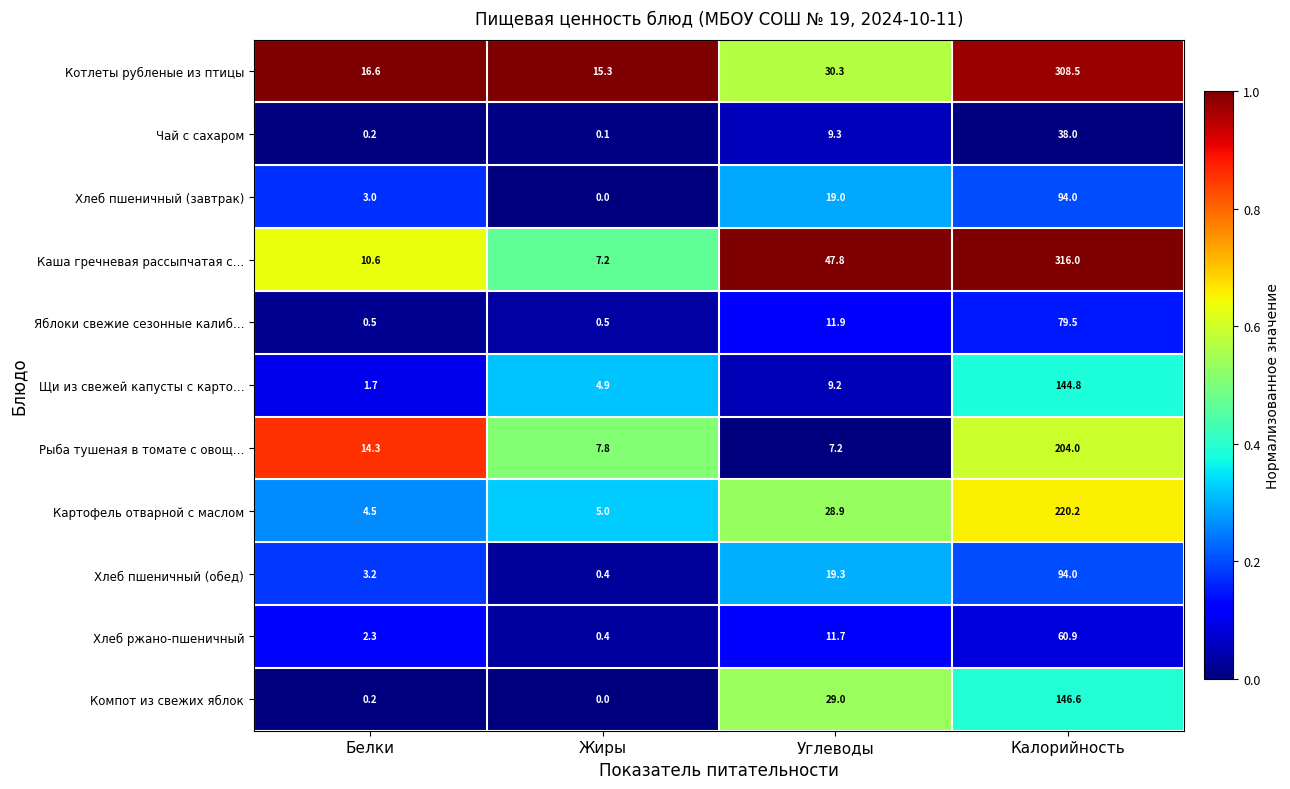

The value of Каша гречневая рассыпчатая с… at Углеводы is 68.3. True or false?

False